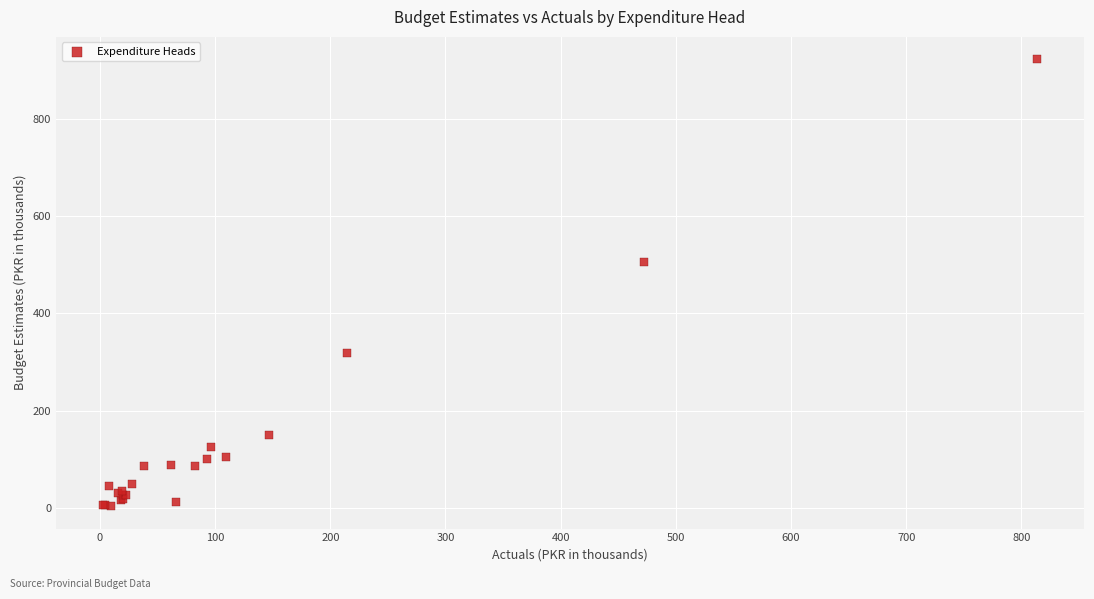

What Y value in the scatter plot is closest to 463?

505.1